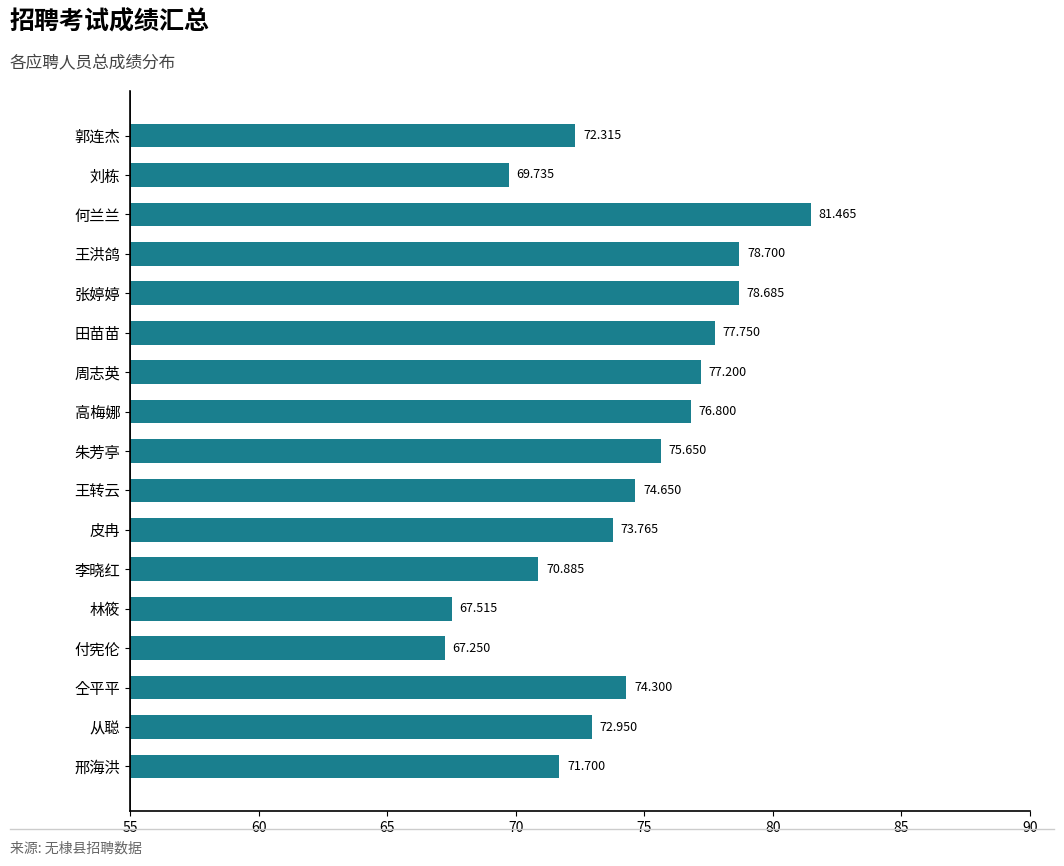

Which category has the highest value across all series?

何兰兰